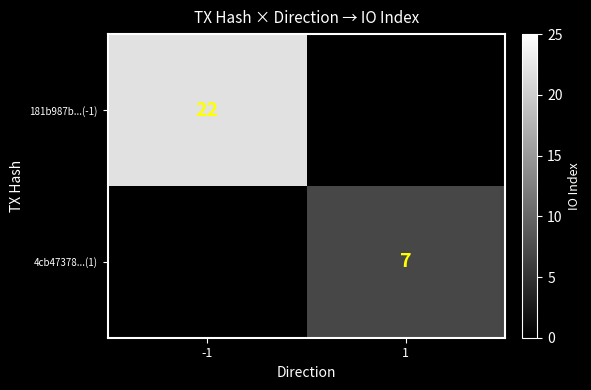

True or false: 4cb47378...(1) has a value of 7 at 1.

True